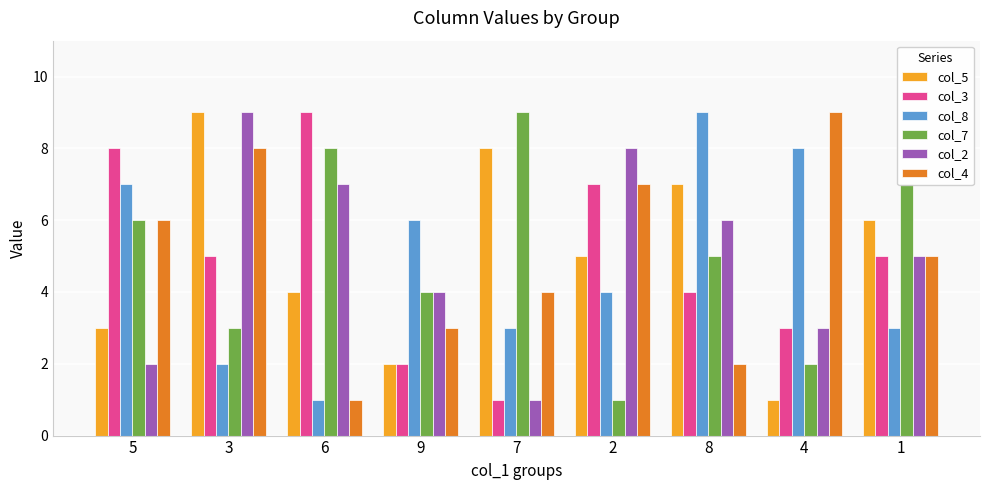

Is it true that col_4 equals 5 at 1?

True